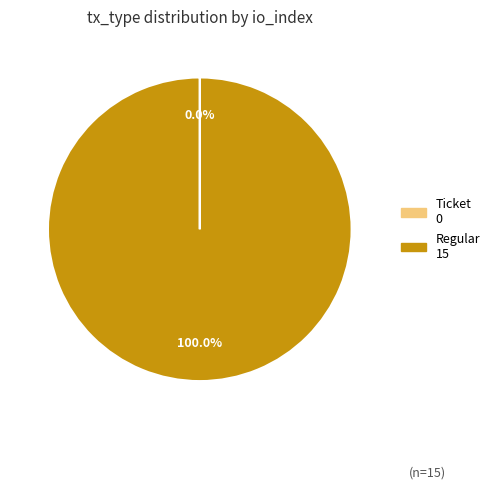

Which category accounts for the majority?

Regular